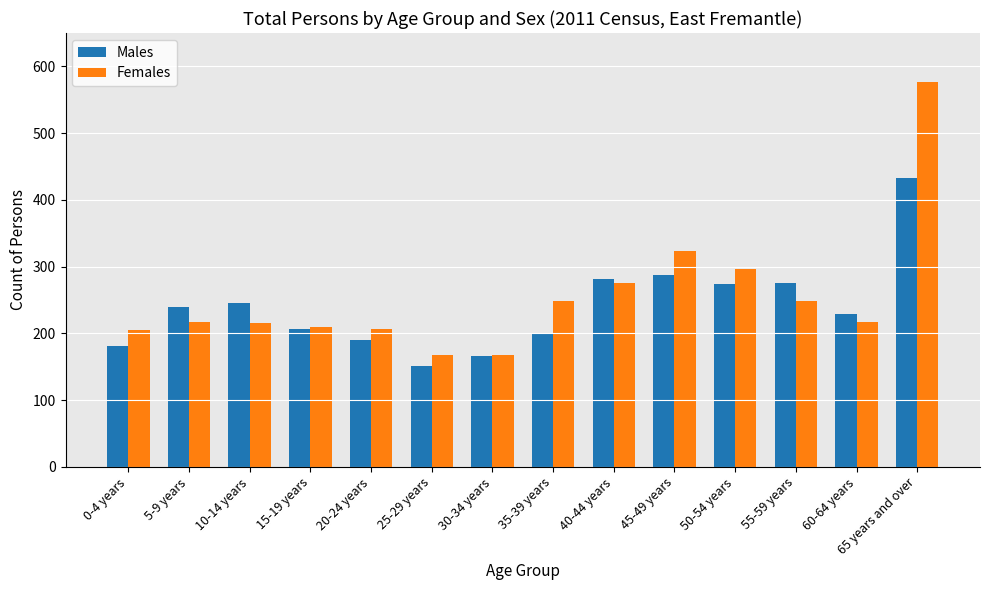

List the series in order of their peak value, highest first.

Females, Males